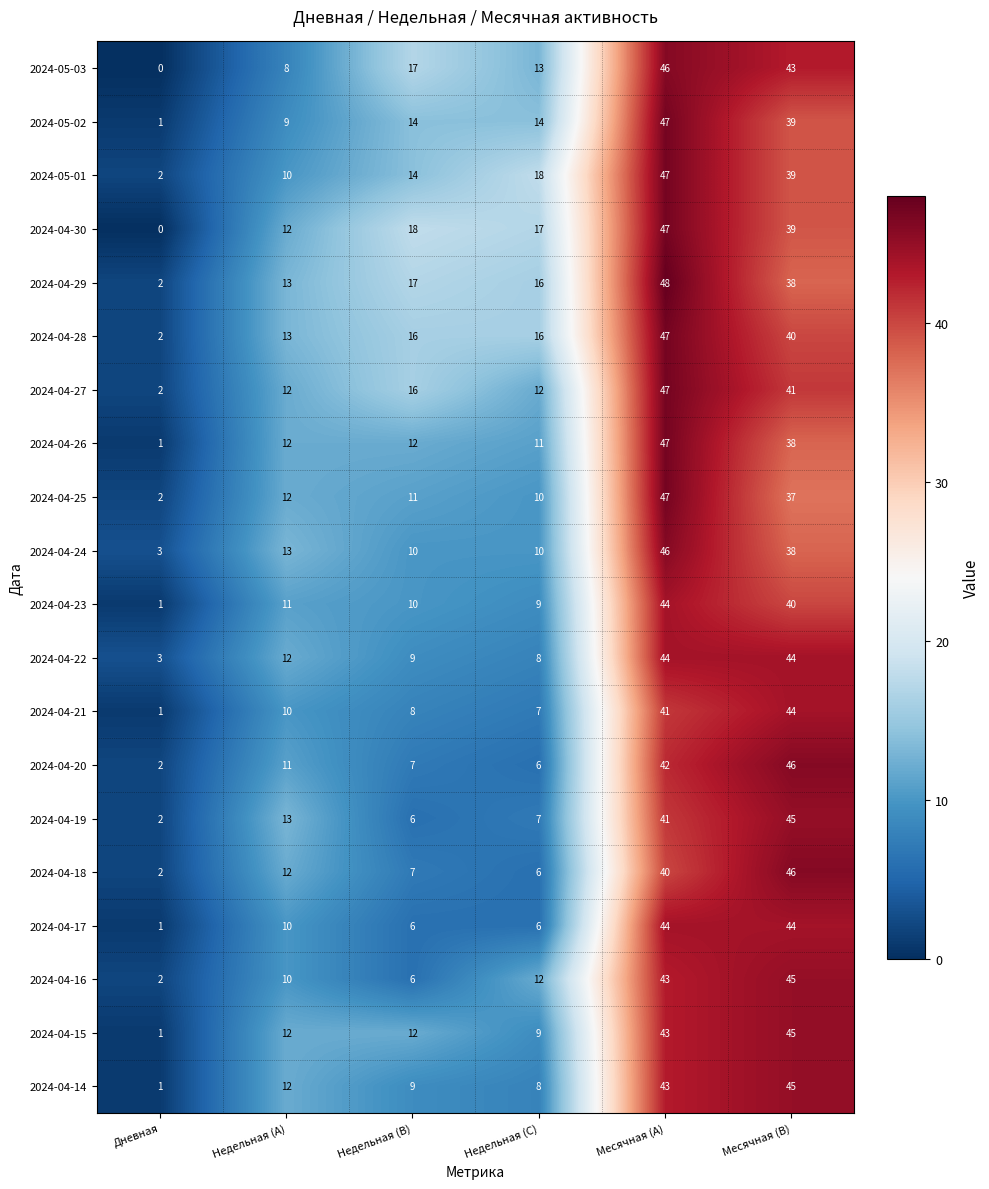

How many data points in 2024-04-24 are less than 13?

3